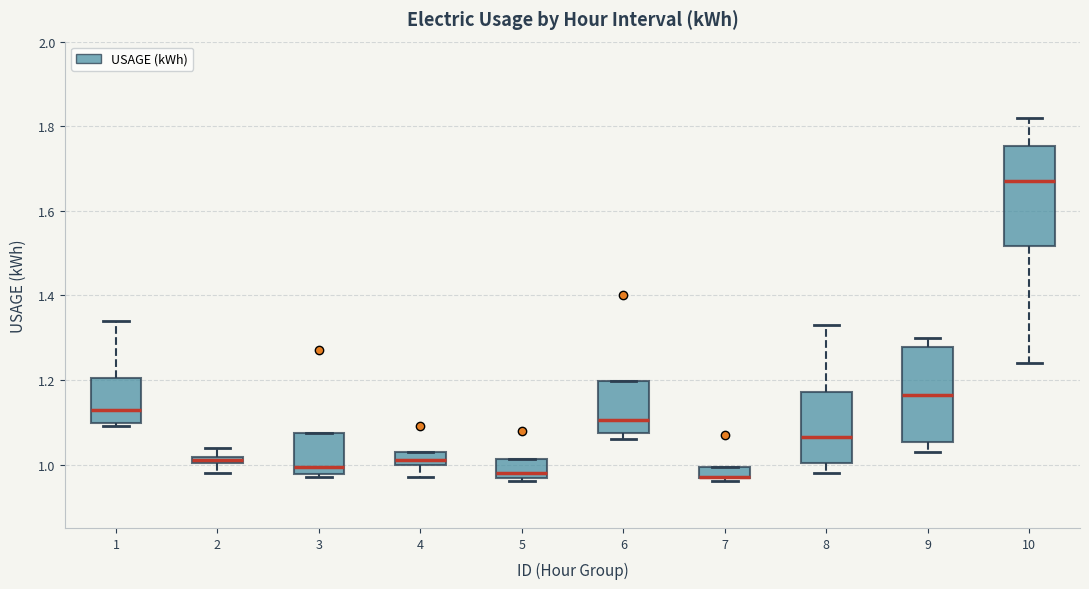

Where does the median line of the box at x = 3 sit on the y-axis? The values are not printed on the chart, so give them approximately, as read against the axis.

1.00